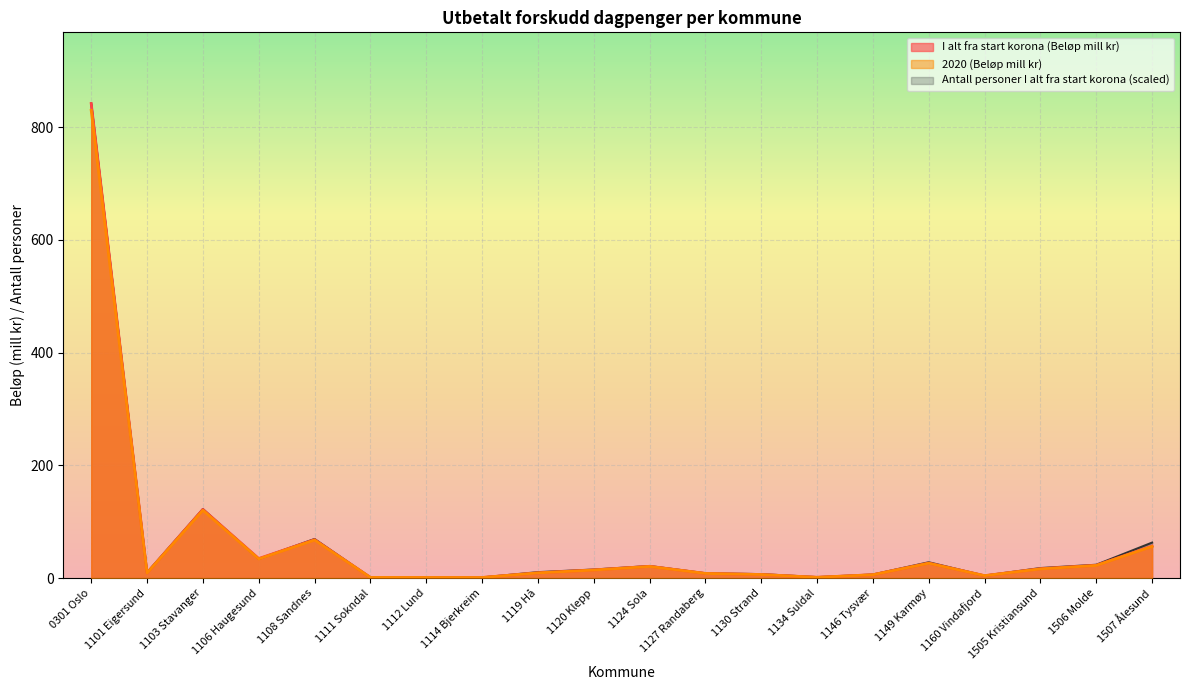

What is the maximum value for I alt fra start korona (Beløp mill kr)?

841.8